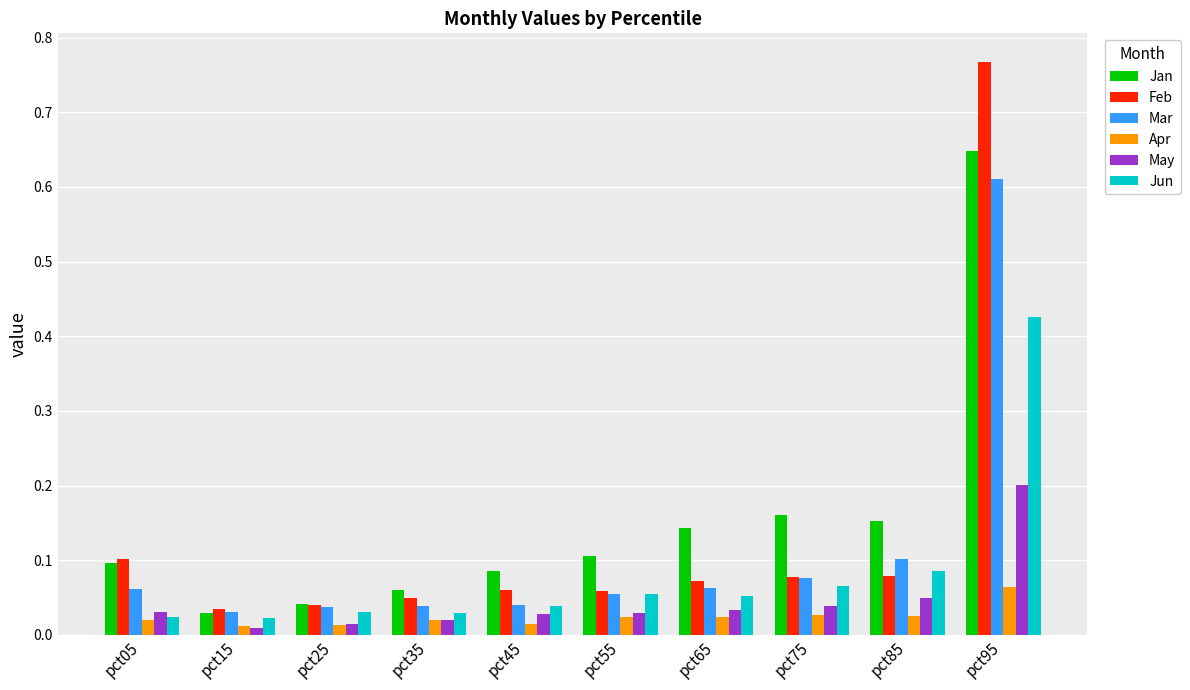

What is the difference between the maximum and second lowest values in the Feb series?

0.7